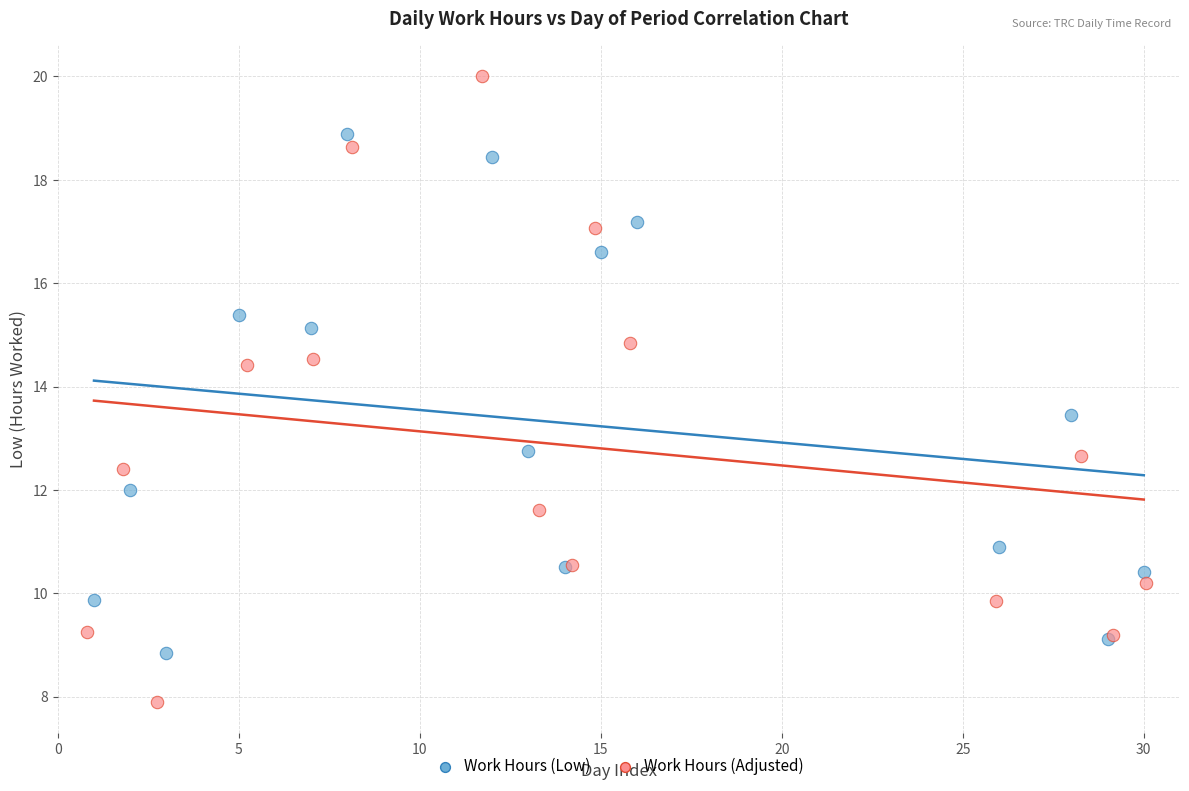

Which series reaches the maximum Y coordinate?

Work Hours (Adjusted)